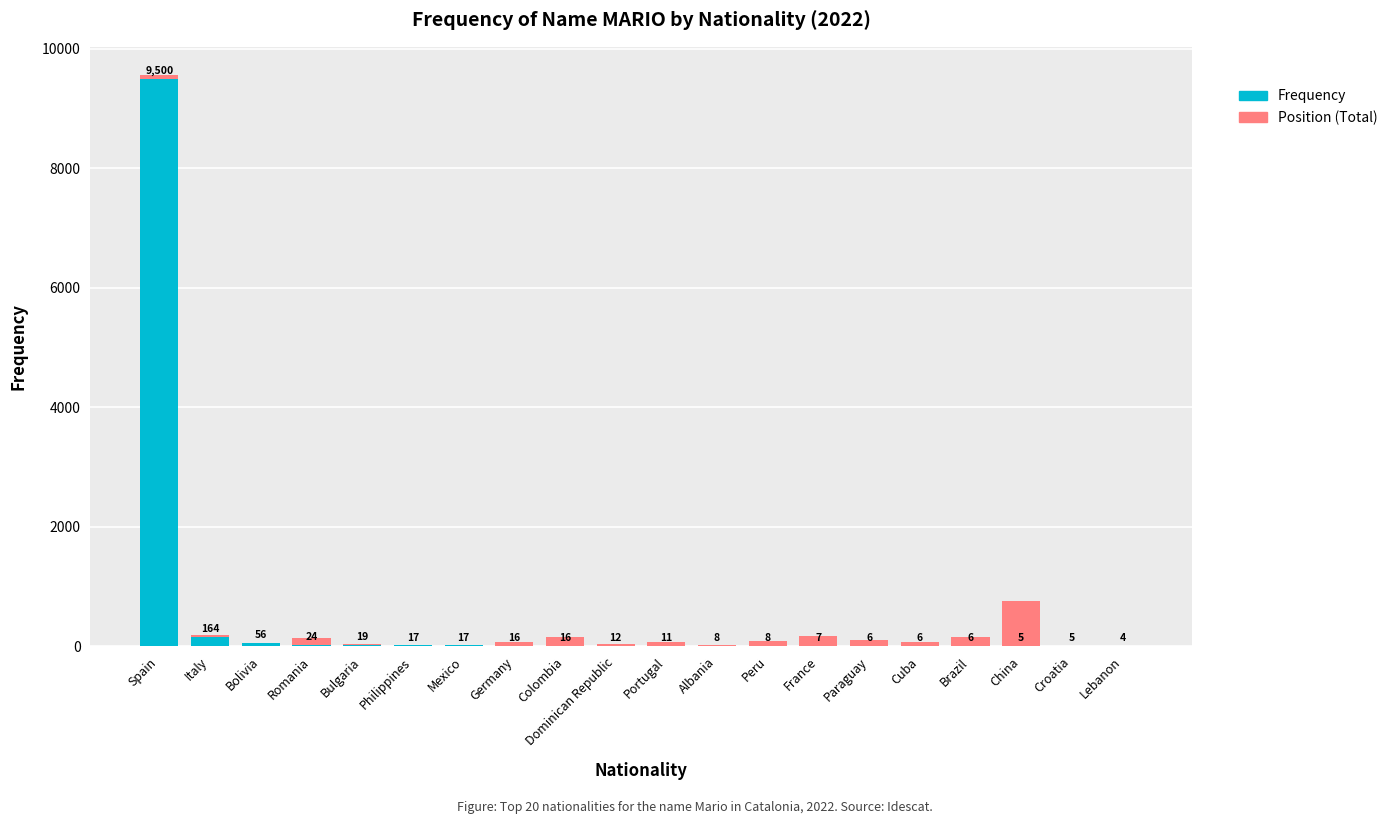

The Frequency series shows 56.0 at Bolivia. True or false?

True